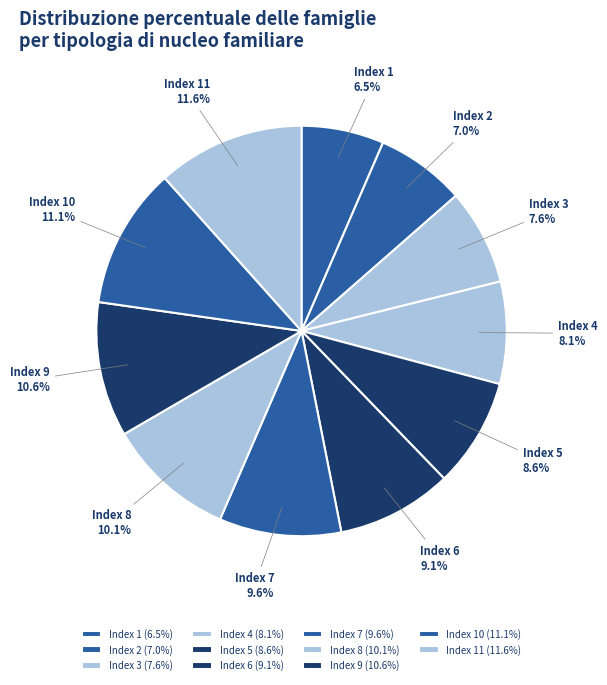

Which has a higher value, Index 5 or Index 4?

Index 5